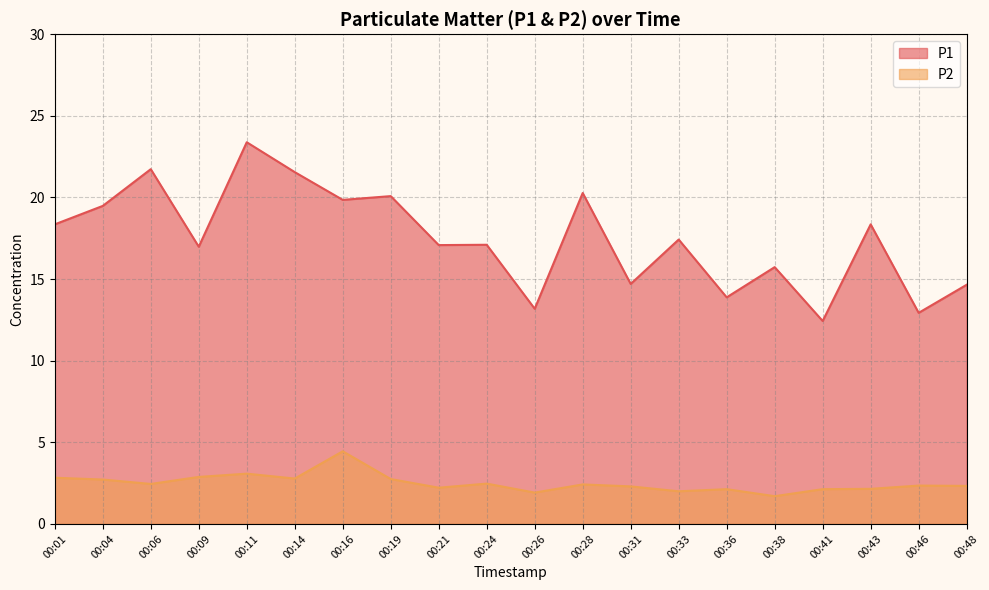

The value of P1 at 00:04 is 26.0. True or false?

False